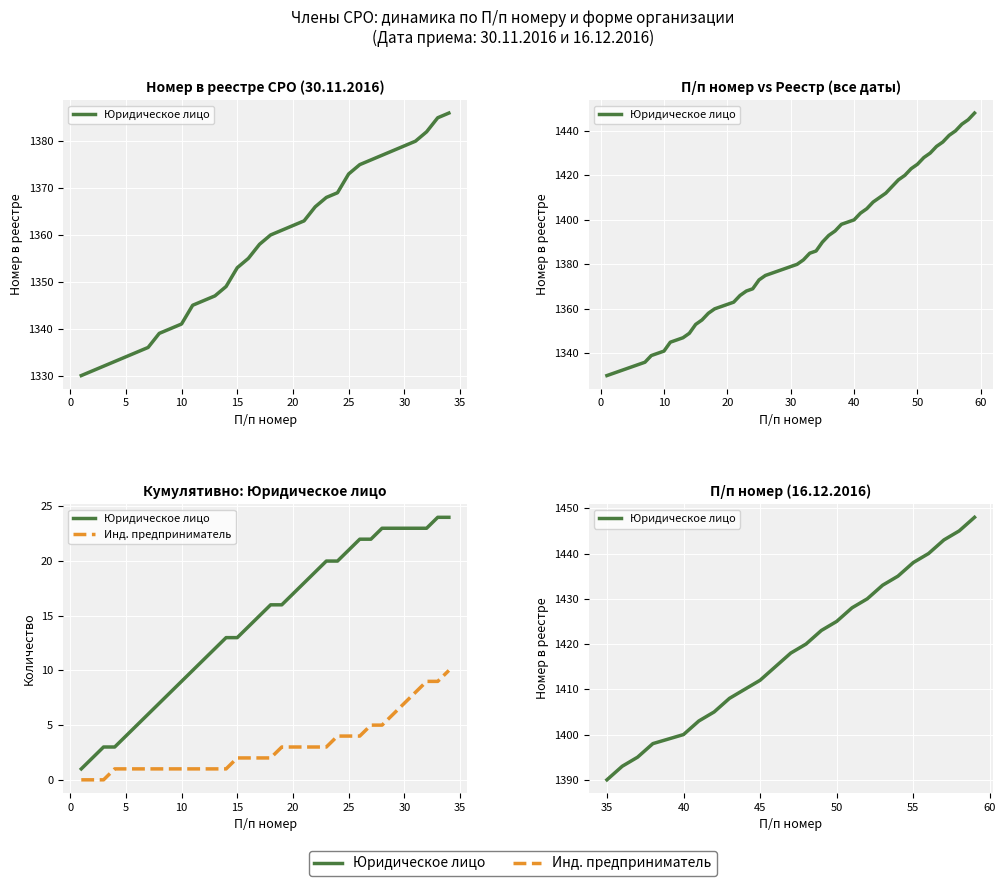

What is the sum of the П/п номер values at 16.12.2016 and 30.11.2016?

59